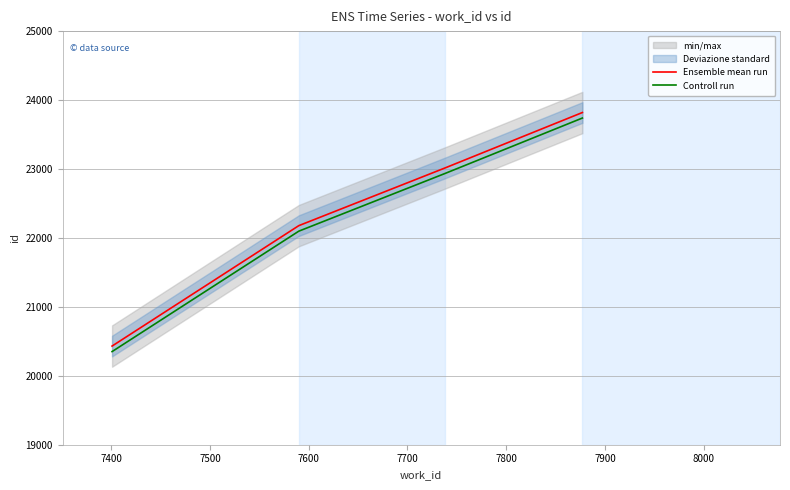

What is the highest value of the Ensemble mean run series?

23819